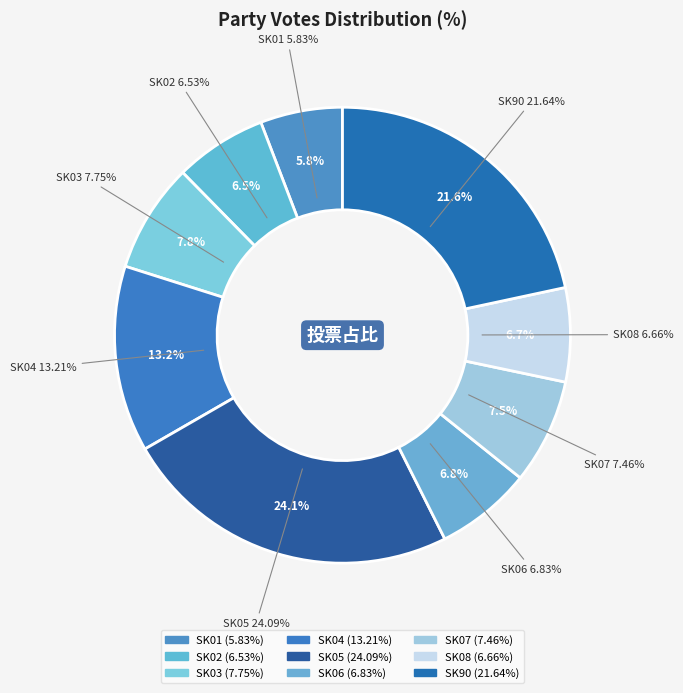

The SK06 slice represents 17% of the pie. True or false?

False